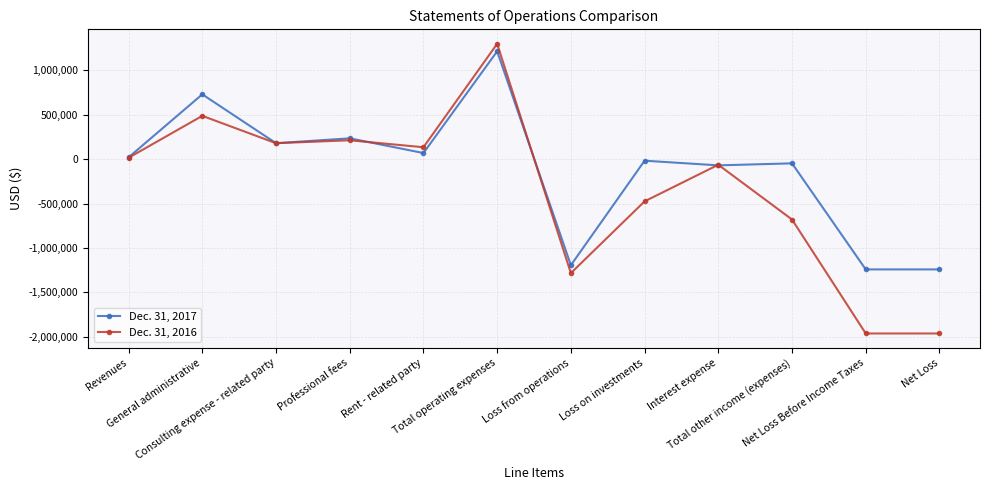

True or false: Dec. 31, 2017 and Dec. 31, 2016 cross at least once.

True